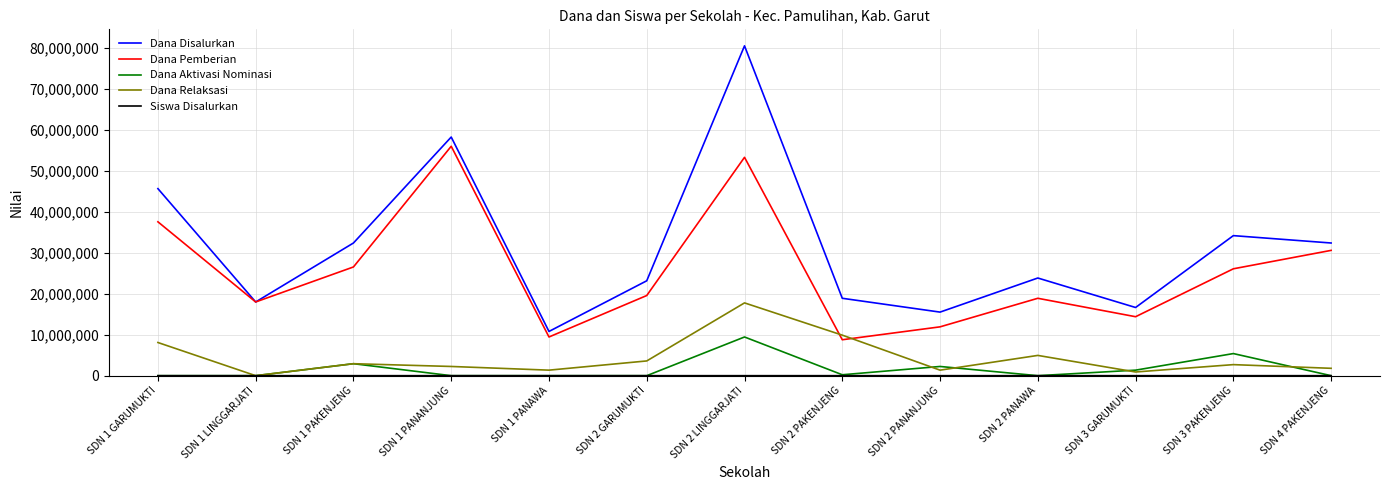

How many times do Dana Pemberian and Dana Relaksasi cross each other?

2